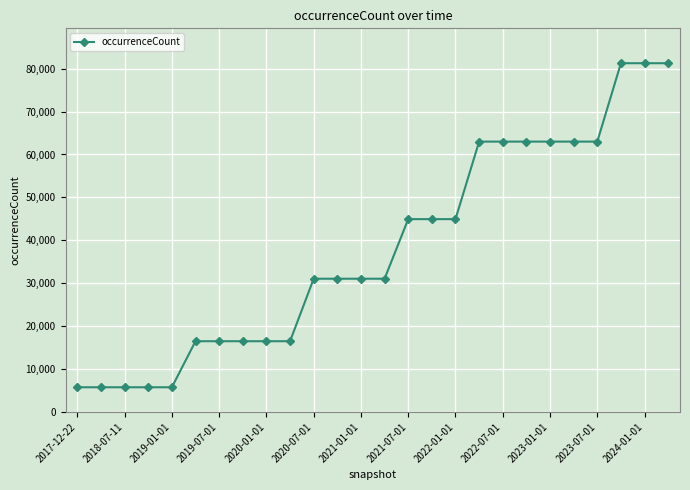

Reading left to right, what are all the values shown in this chart?

5750	5750	5750	5750	5750	16483	16483	16483	16483	16483	31047	31047	31047	31047	44937	44937	44937	63004	63004	63004	63004	63004	63004	81275	81275	81275